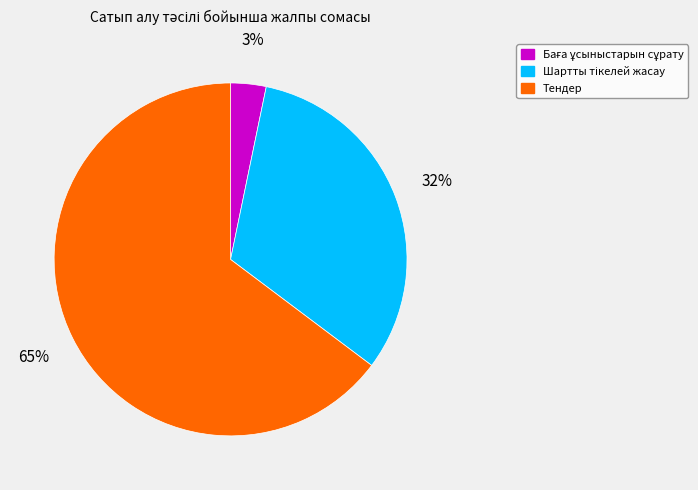

What is the largest slice in the pie chart?

Тендер